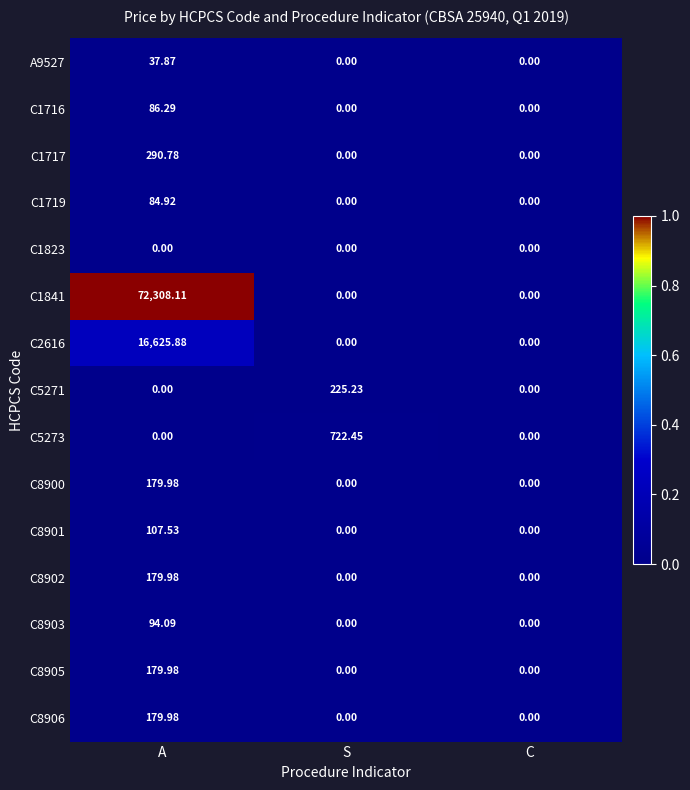

Which series has the largest total across all categories?

C1841